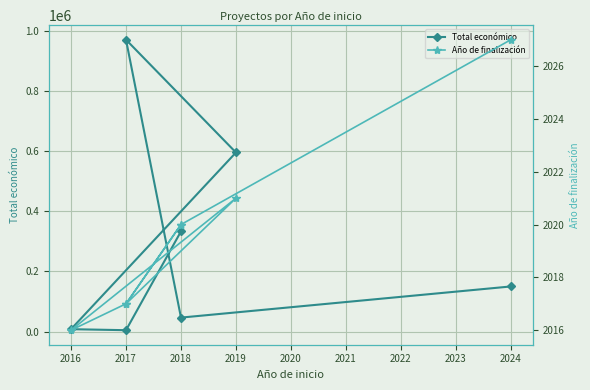

In Total económico, how many points are lower than both neighbors (excluding endpoints)?

2